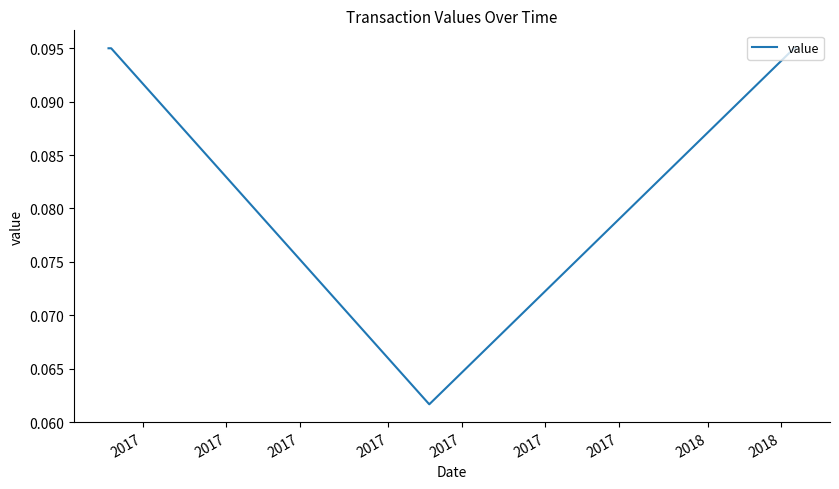

What is the sum of all values?

0.5